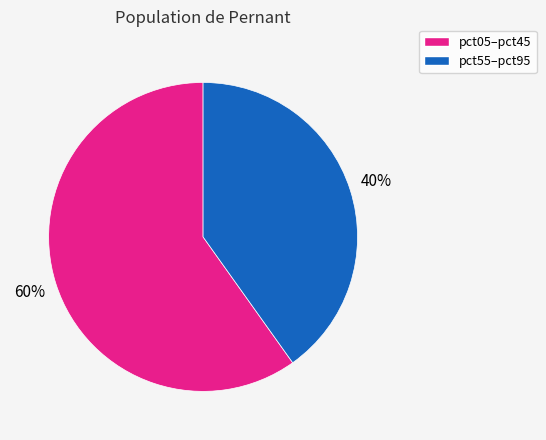

To the nearest percent, what is the average slice percentage?

50%